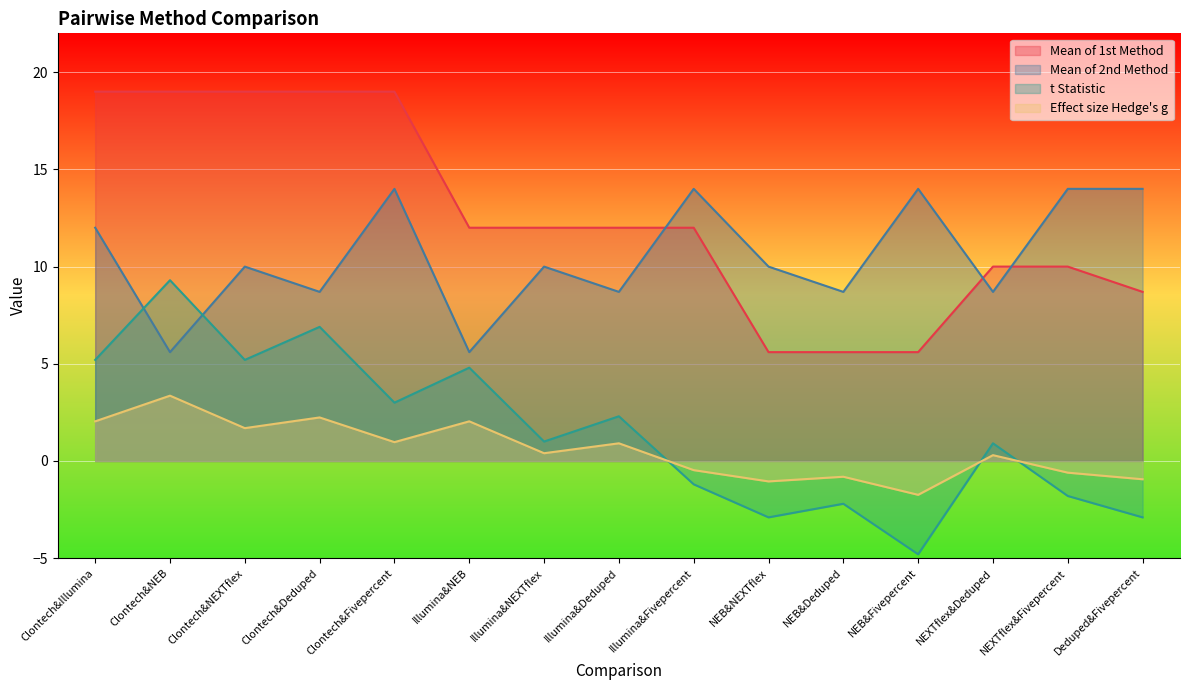

What position from the left is Clontech&NEB?

2